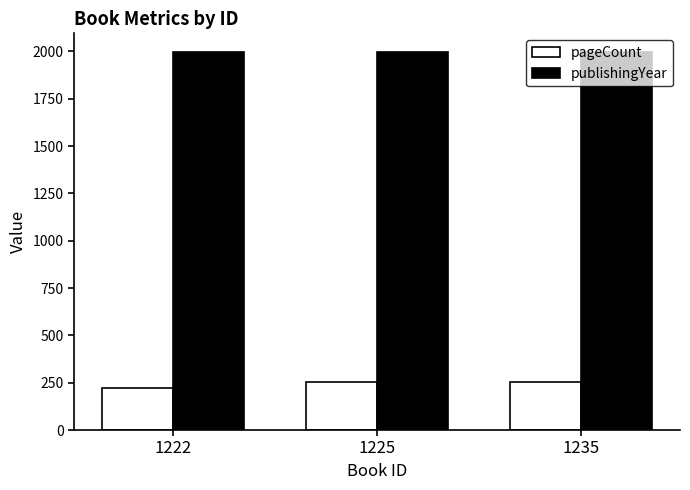

Which category has the lowest value in the pageCount series?

1222